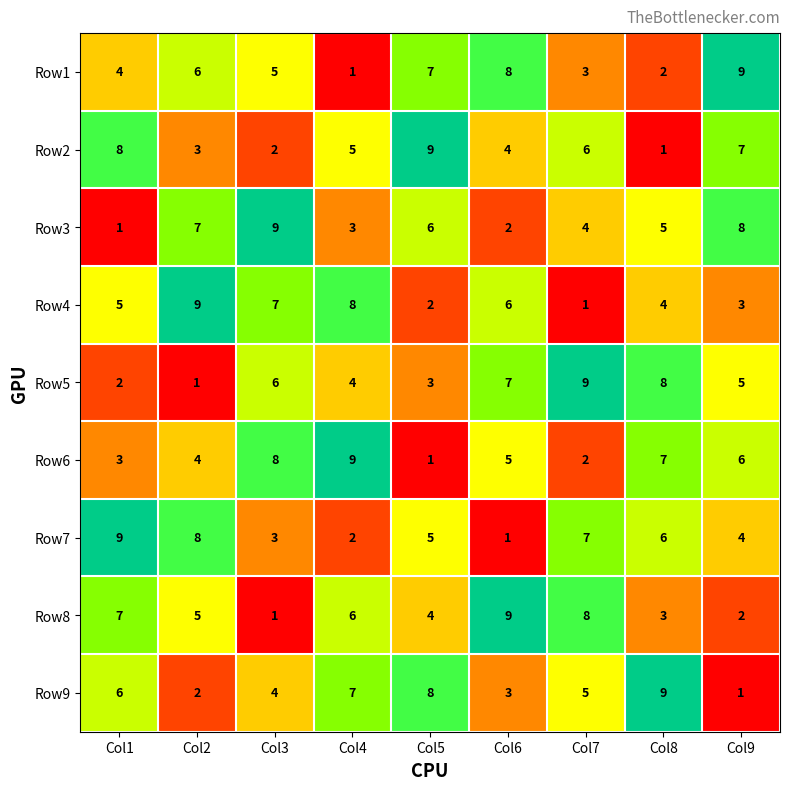

How many Row5 values are between 3 and 7?

5